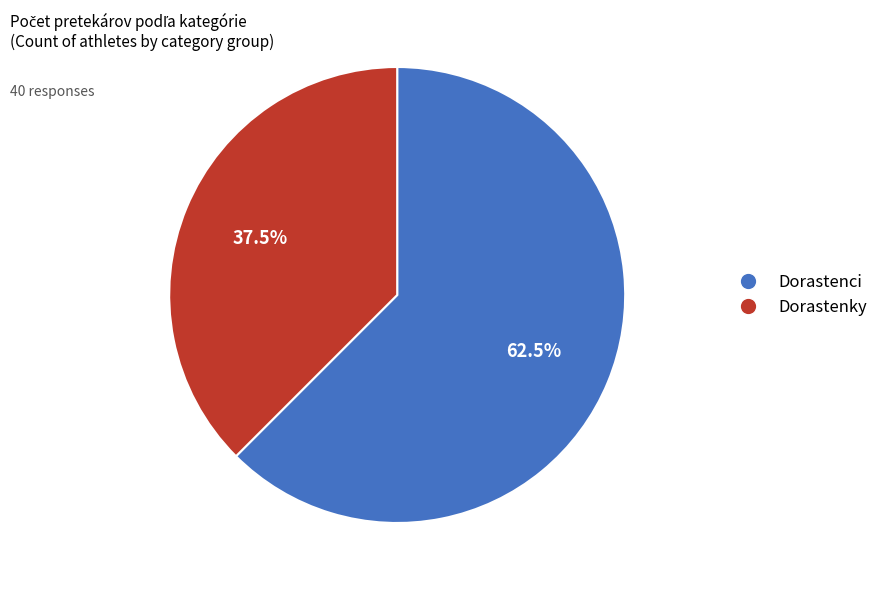

Is there a majority slice in this chart?

Yes